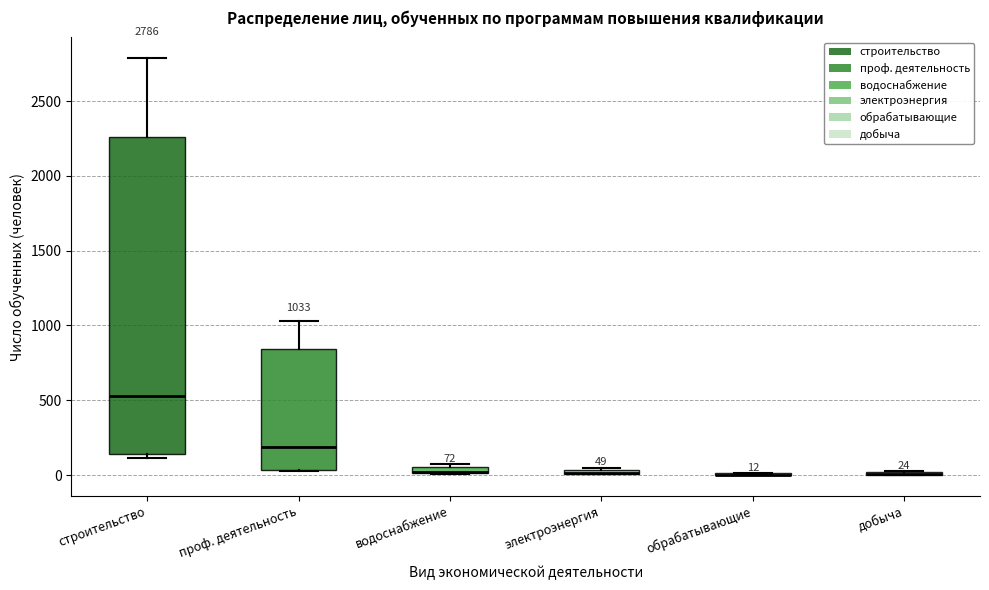

Which box is the tallest, from its lower edge to its upper edge?

строительство